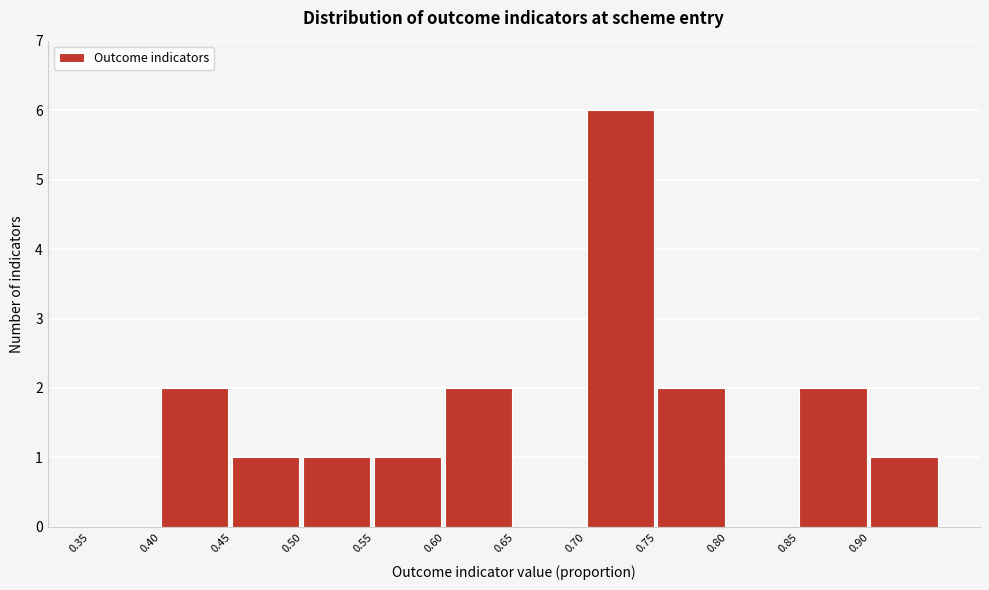

Reading left to right, transcribe this chart: for each bar, give the range it covers on the x-axis and its height. The values are not printed on the chart, so give them approximately, as read against the axis.

0.35 to 0.40: 0
0.40 to 0.45: 2
0.45 to 0.50: 1
0.50 to 0.55: 1
0.55 to 0.60: 1
0.60 to 0.65: 2
0.65 to 0.70: 0
0.70 to 0.75: 6
0.75 to 0.80: 2
0.80 to 0.85: 0
0.85 to 0.90: 2
0.90 to 0.95: 1